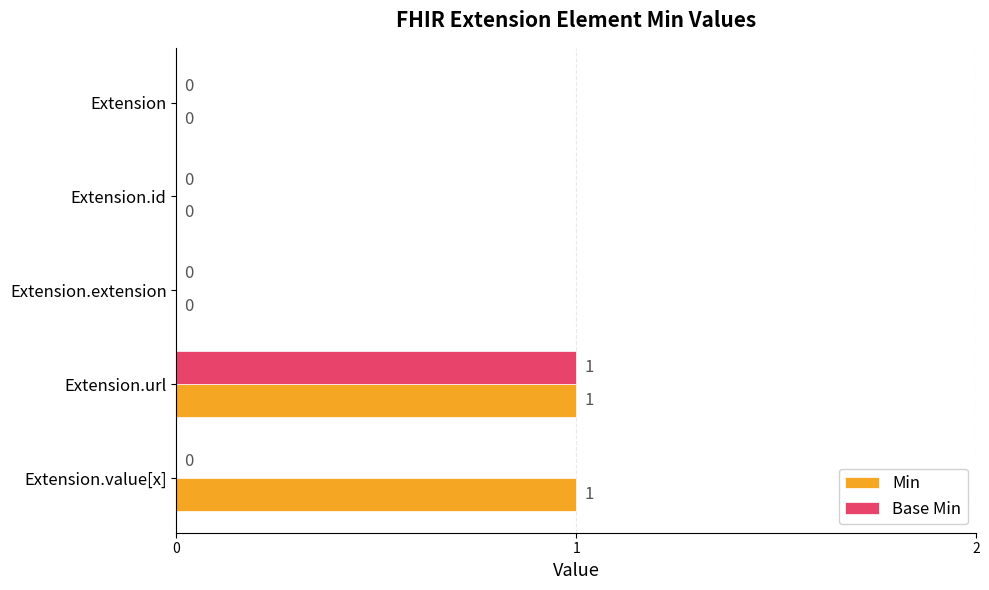

What is the sum of all Base Min values?

1